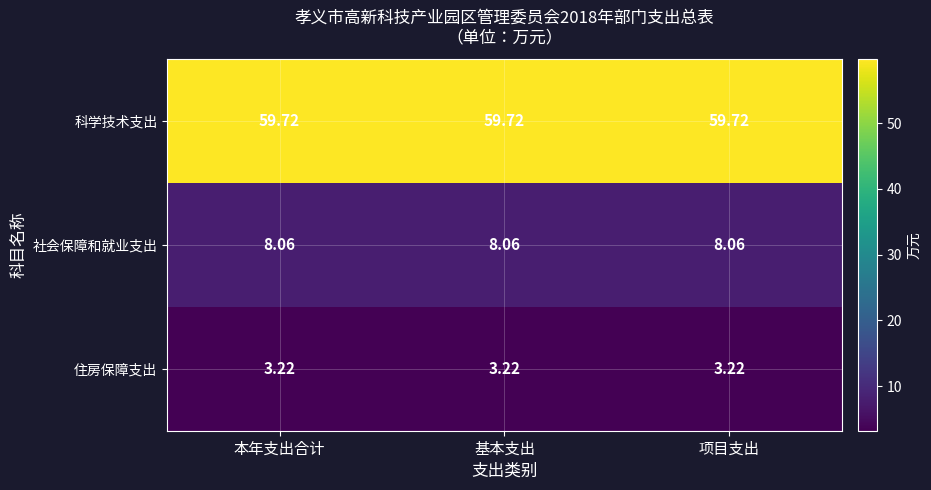

Which series has the largest total across all categories?

科学技术支出